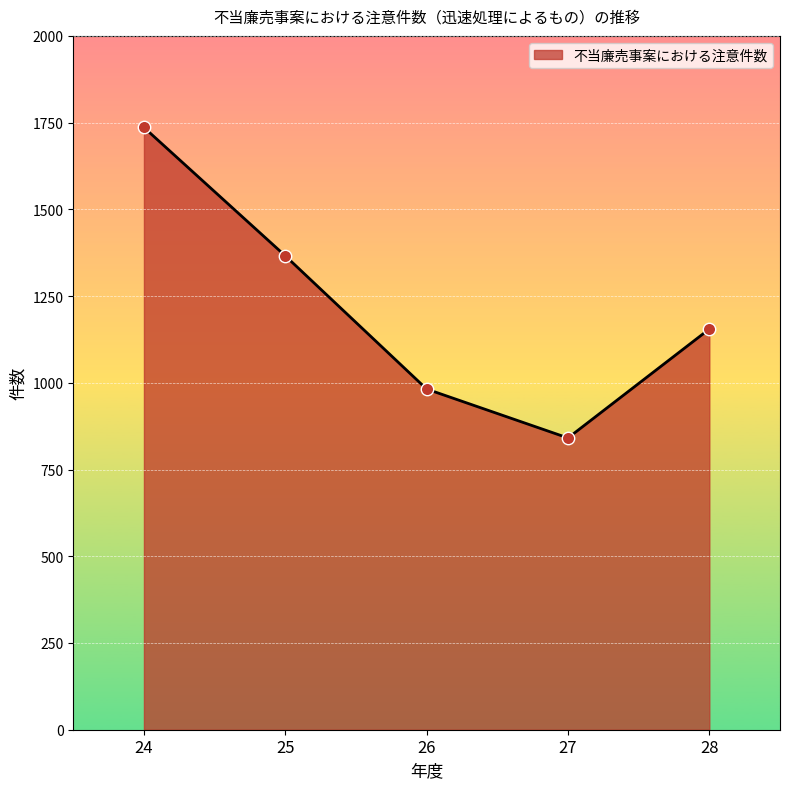

What is the change in value from 26 to 28?

+173